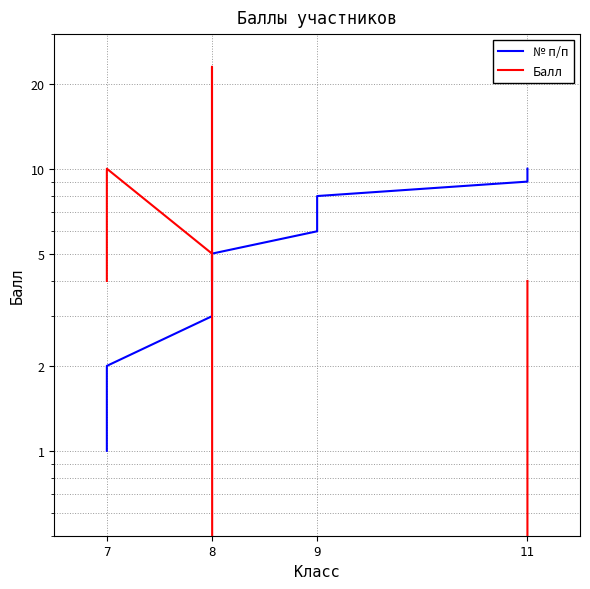

Which series has the widest spread of values?

Балл